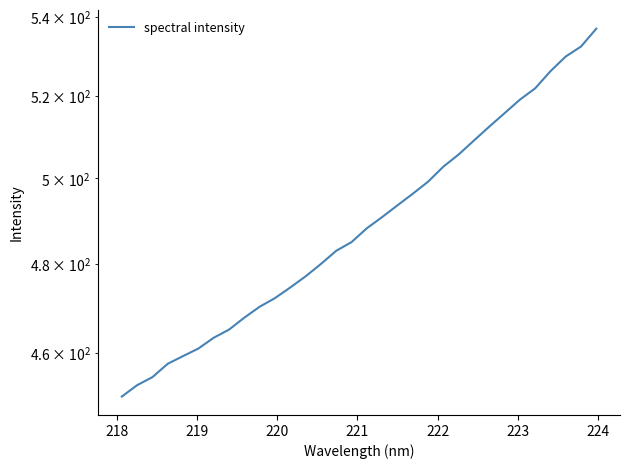

How many lines are shown in the chart?

1